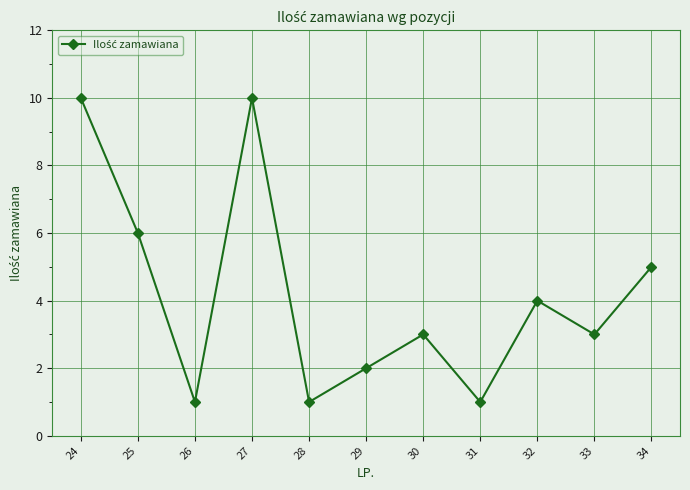

The chart shows a value of 5 at 34. True or false?

True